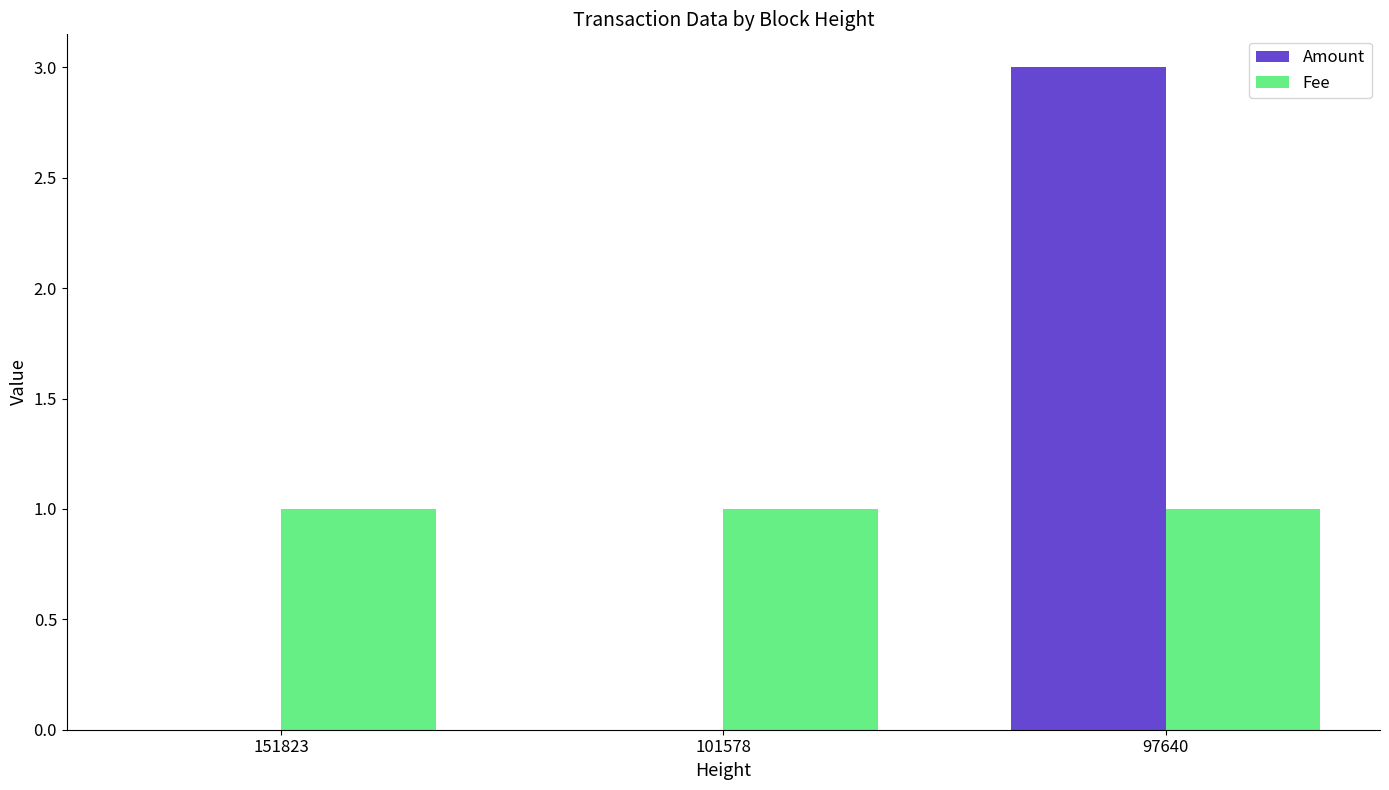

Which category has the highest value across all series?

97640